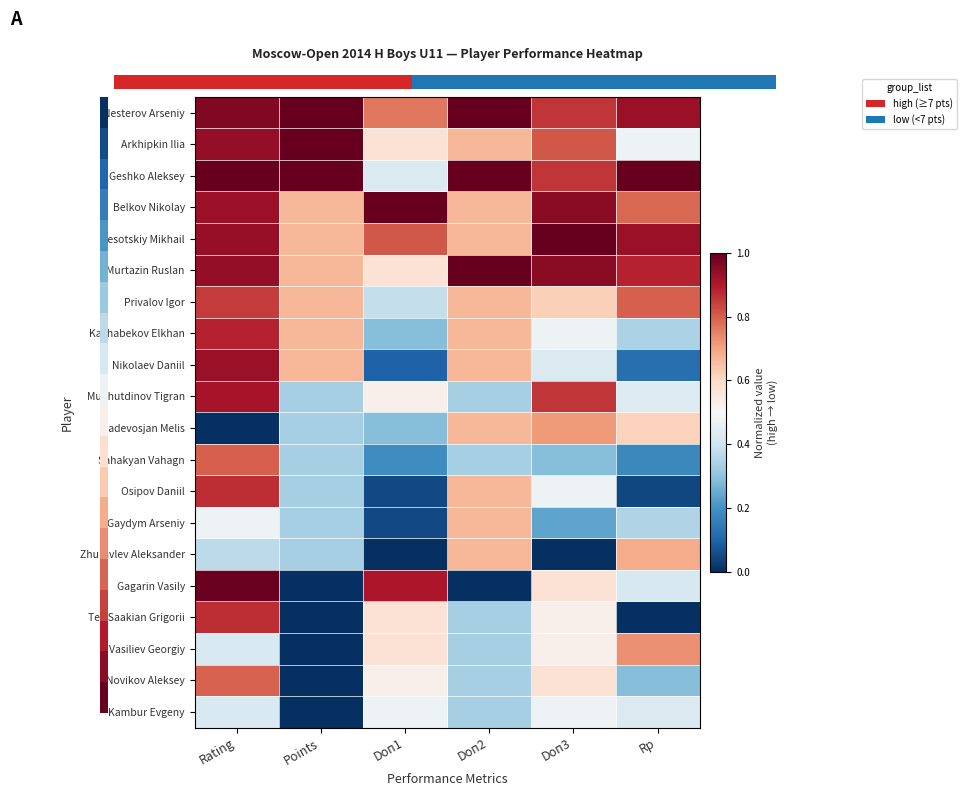

What value does the Zhuravlev Aleksander series have at Rp?

0.7